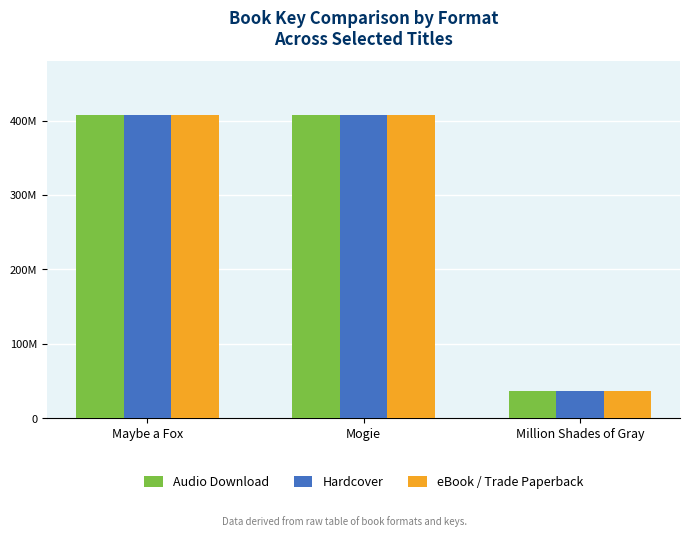

What is the difference between the second highest and minimum values in the eBook / Trade Paperback series?

370697668